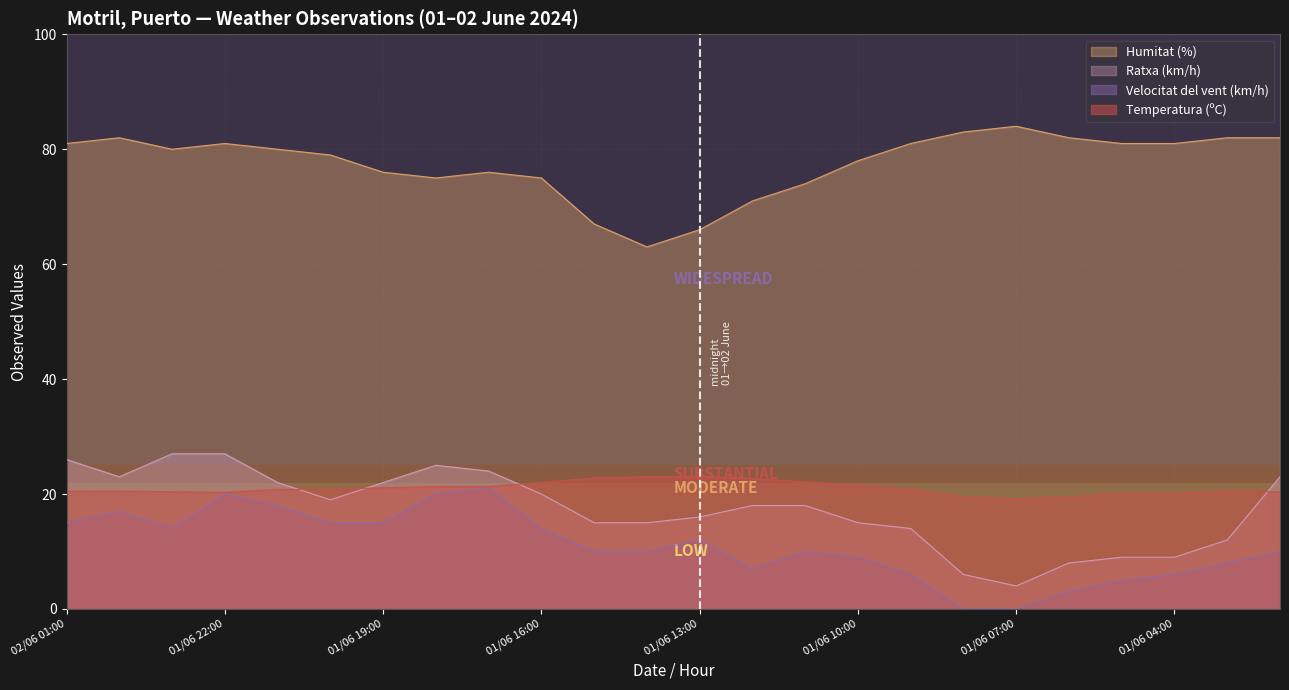

What is the difference between the maximum and minimum values in the Velocitat del vent (km/h) series?

21.0